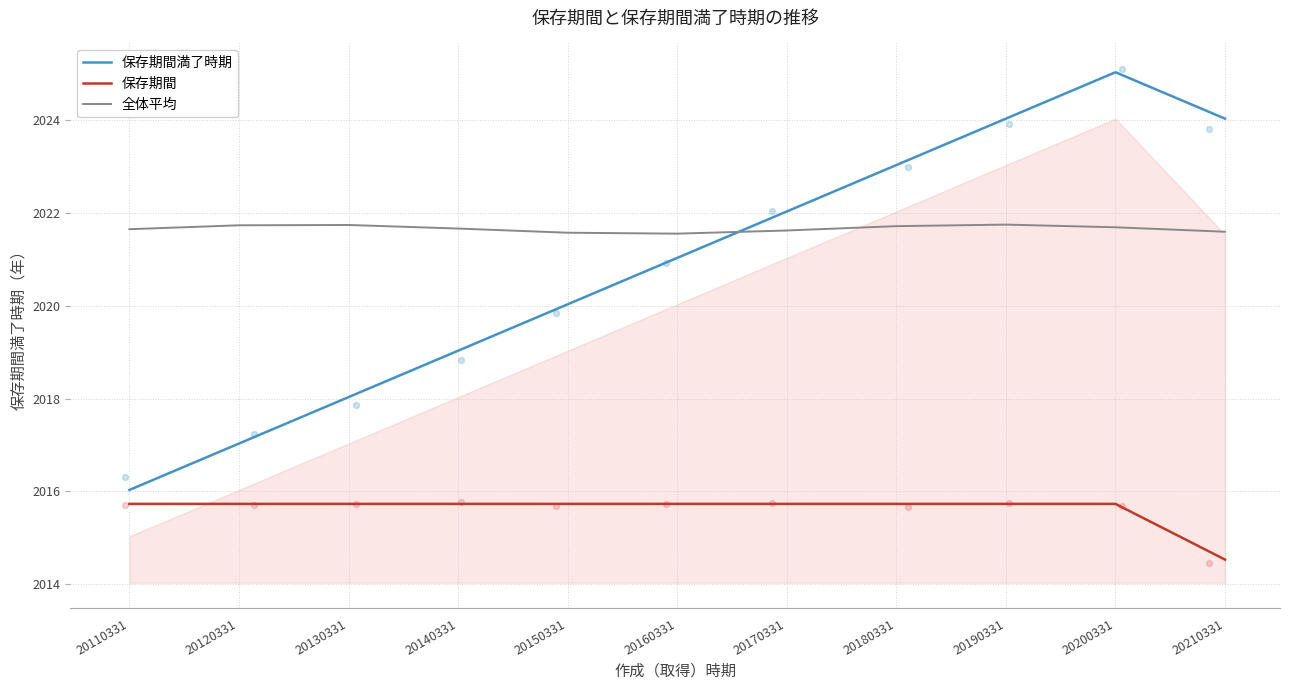

At how many categories does at least one series exceed 2019?

11